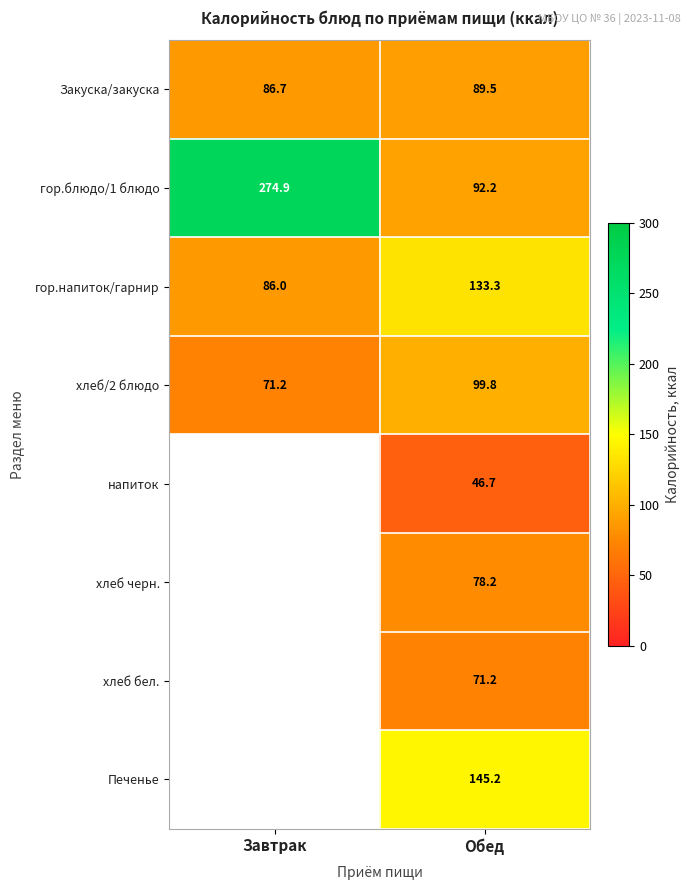

At which category does the chart reach its peak across all series?

Завтрак